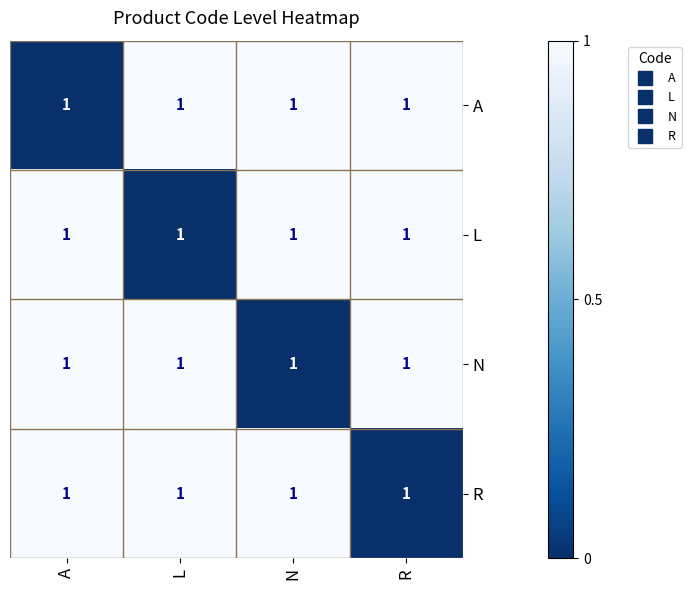

Reading left to right, extract all data points from this chart.

A: A=1	L=1	N=1	R=1
L: A=1	L=1	N=1	R=1
N: A=1	L=1	N=1	R=1
R: A=1	L=1	N=1	R=1